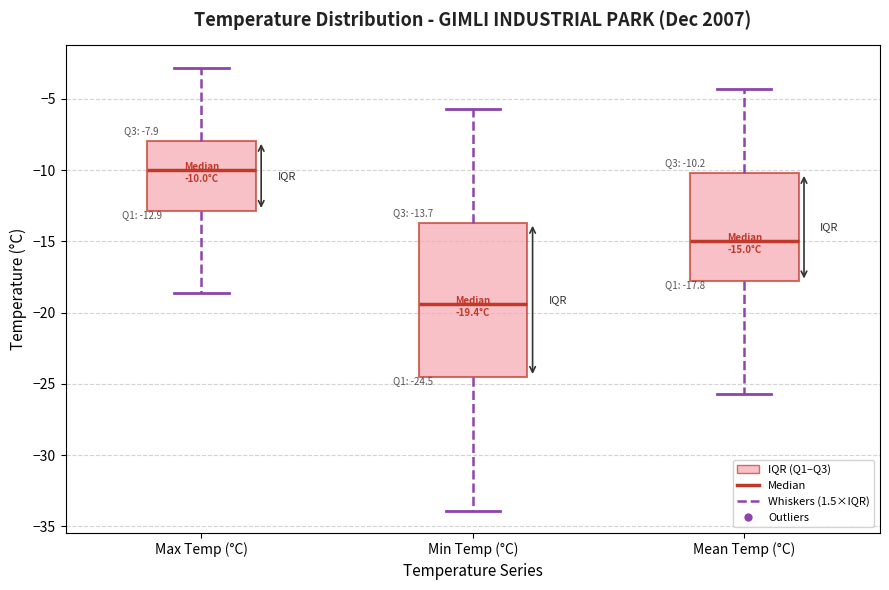

Comparing the boxes themselves (not the whiskers), which one is the tallest?

Min Temp (°C)